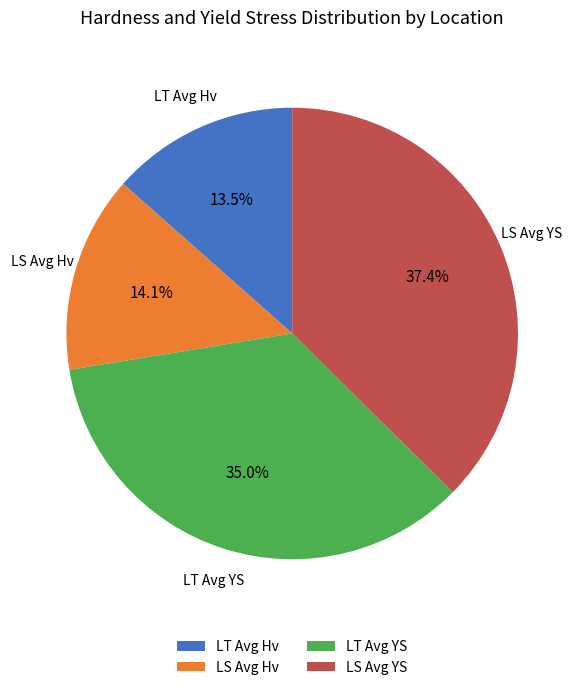

Is there a majority slice in this chart?

No